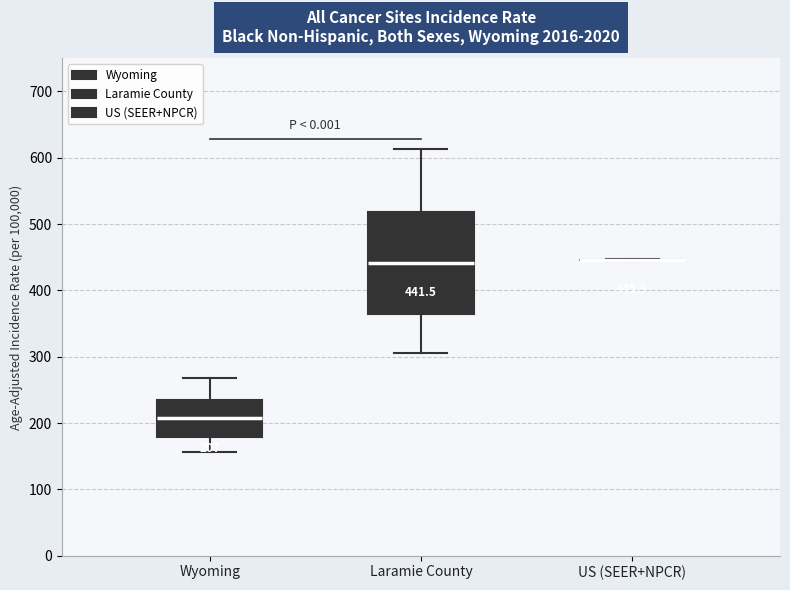

Comparing the boxes themselves (not the whiskers), which one is the tallest?

Laramie County